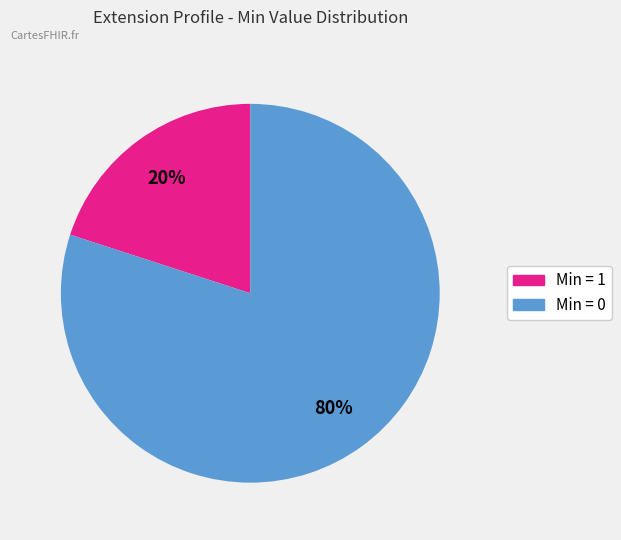

Does any single category account for the majority?

Yes